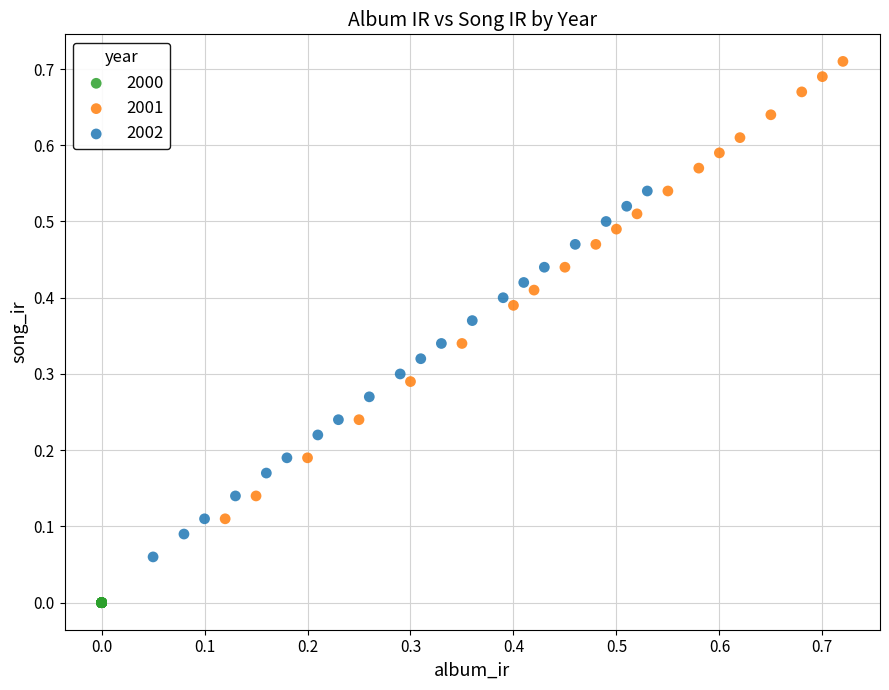

Which series reaches the minimum Y coordinate?

2000